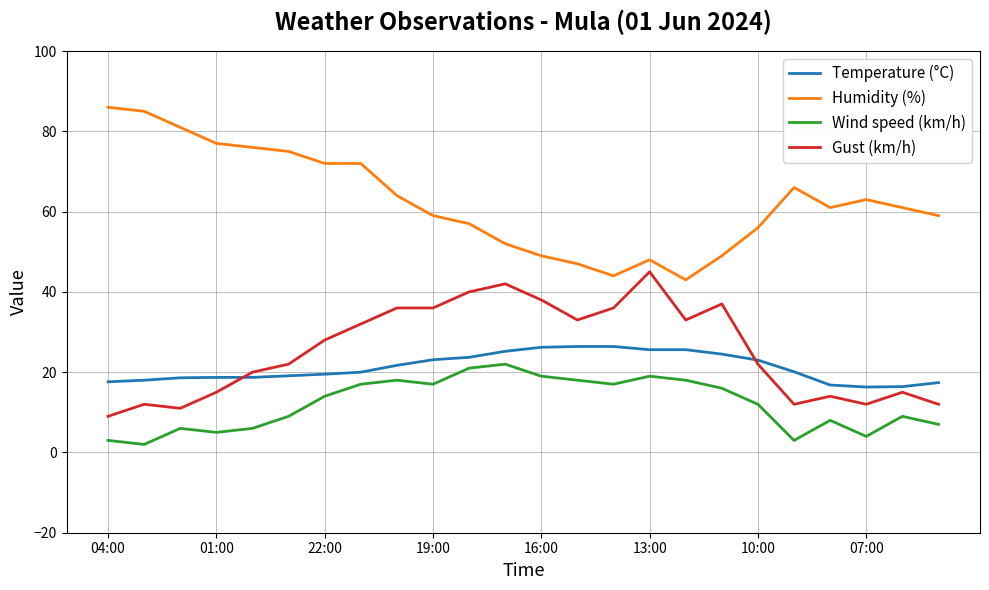

True or false: Humidity (%) and Gust (km/h) cross at least once.

False